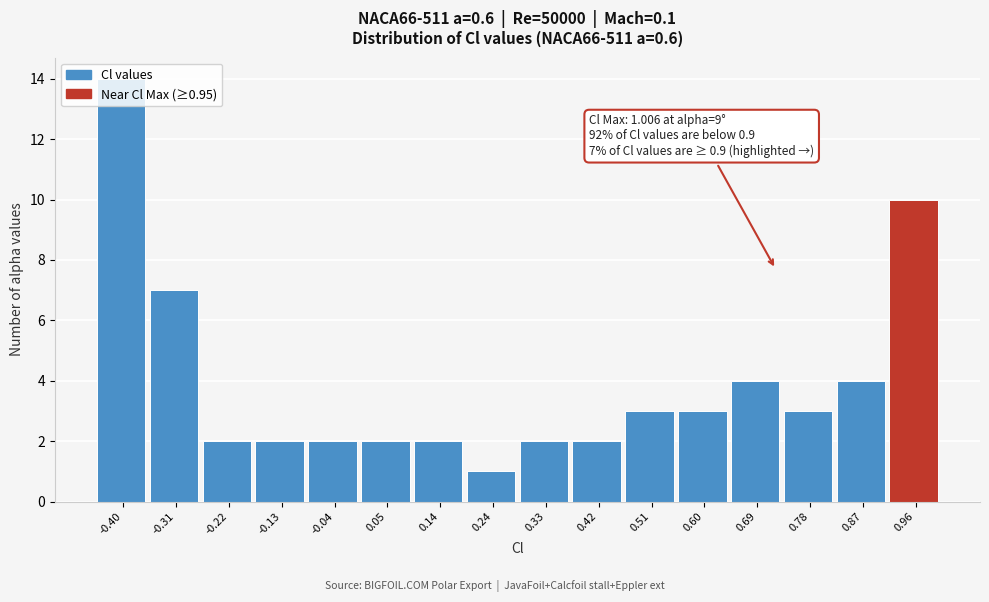

Which range on the x-axis has the tallest bar?

-0.44 to -0.35